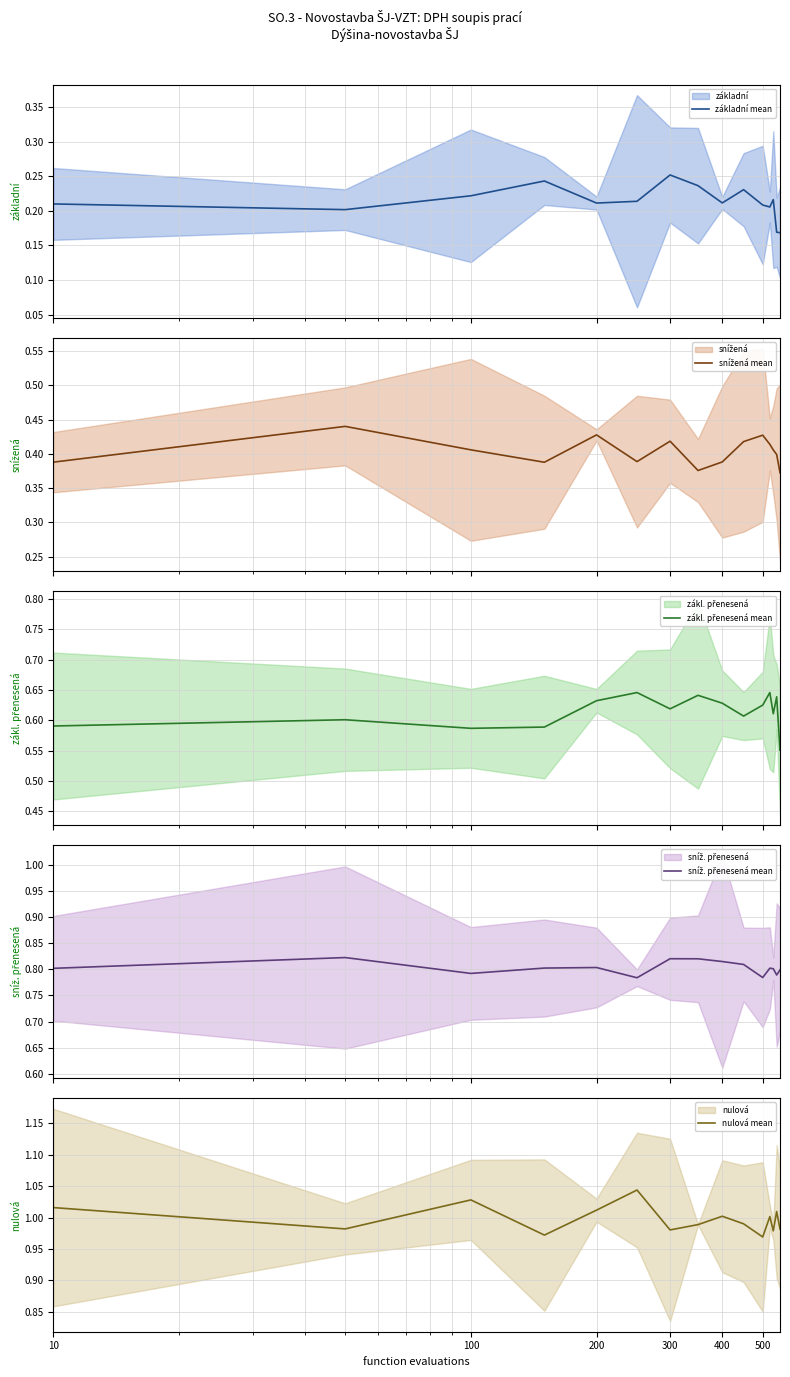

In sníž. přenesená mean, how many points are higher than both neighbors (excluding endpoints)?

4